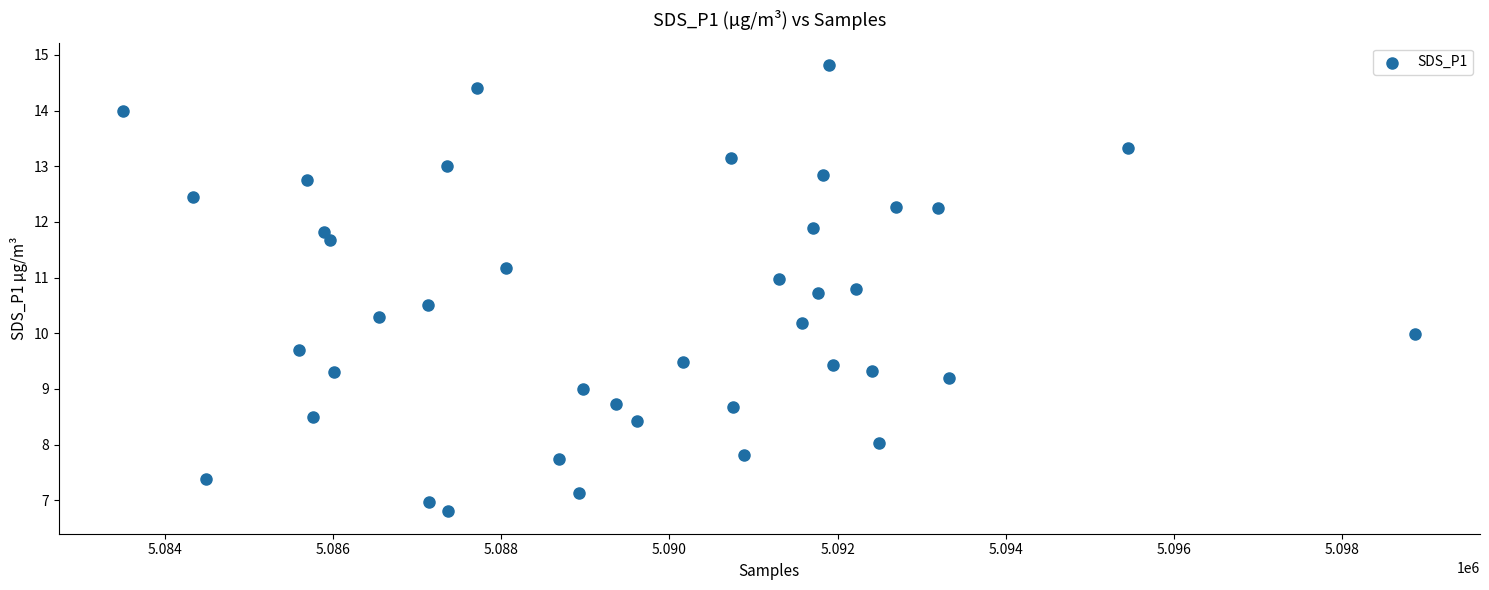

What is the range of Y values (max minus min)?

8.0